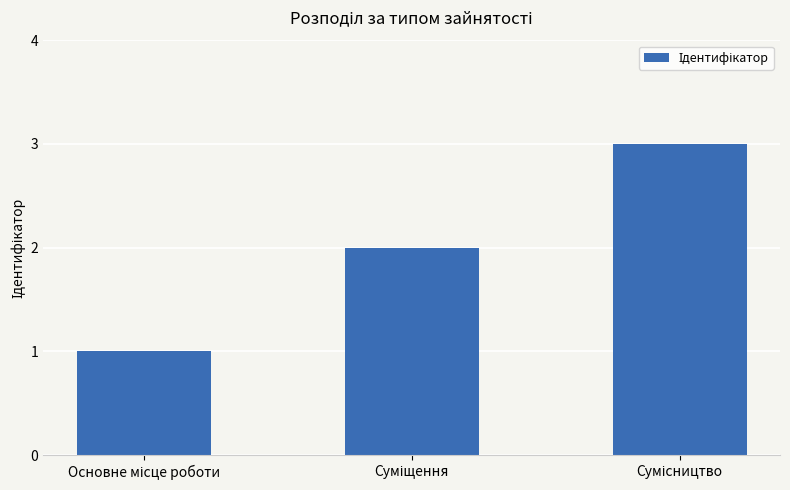

What is the greatest value displayed?

3